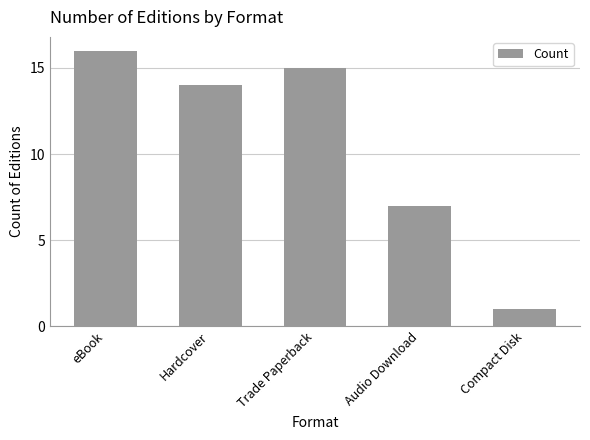

Which label corresponds to the largest value in the chart?

eBook